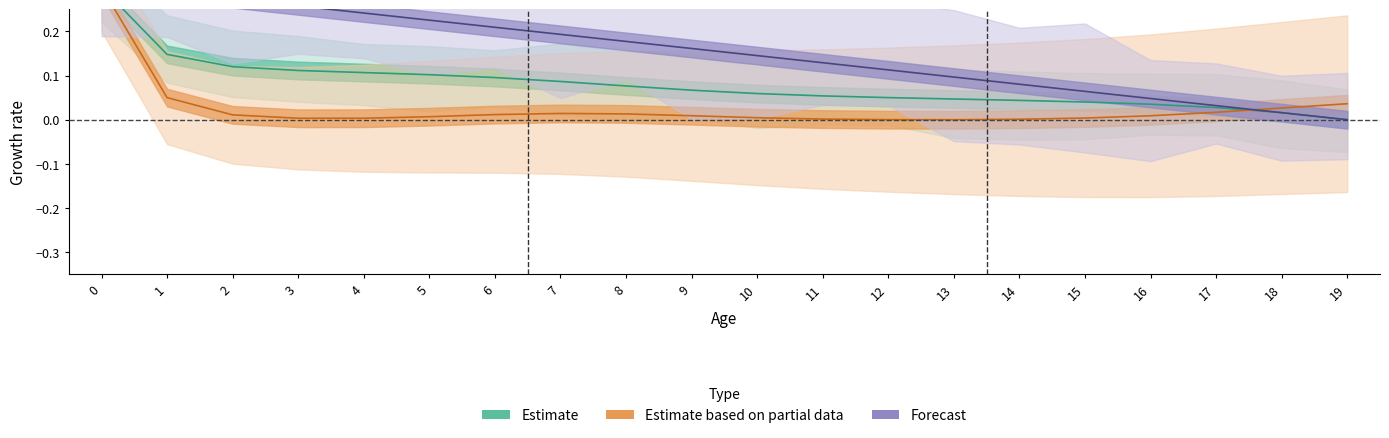

At which label is Forecast closest to 0?

19